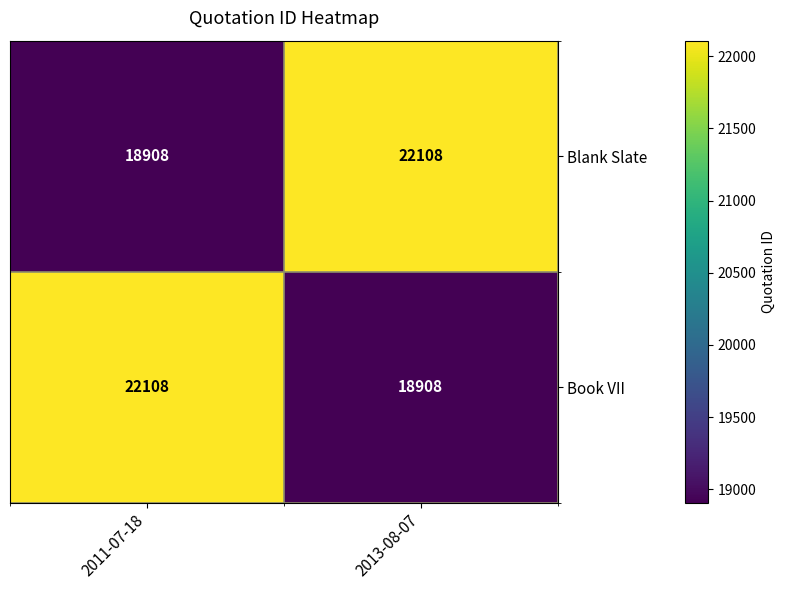

What is the maximum value for Blank Slate?

22108